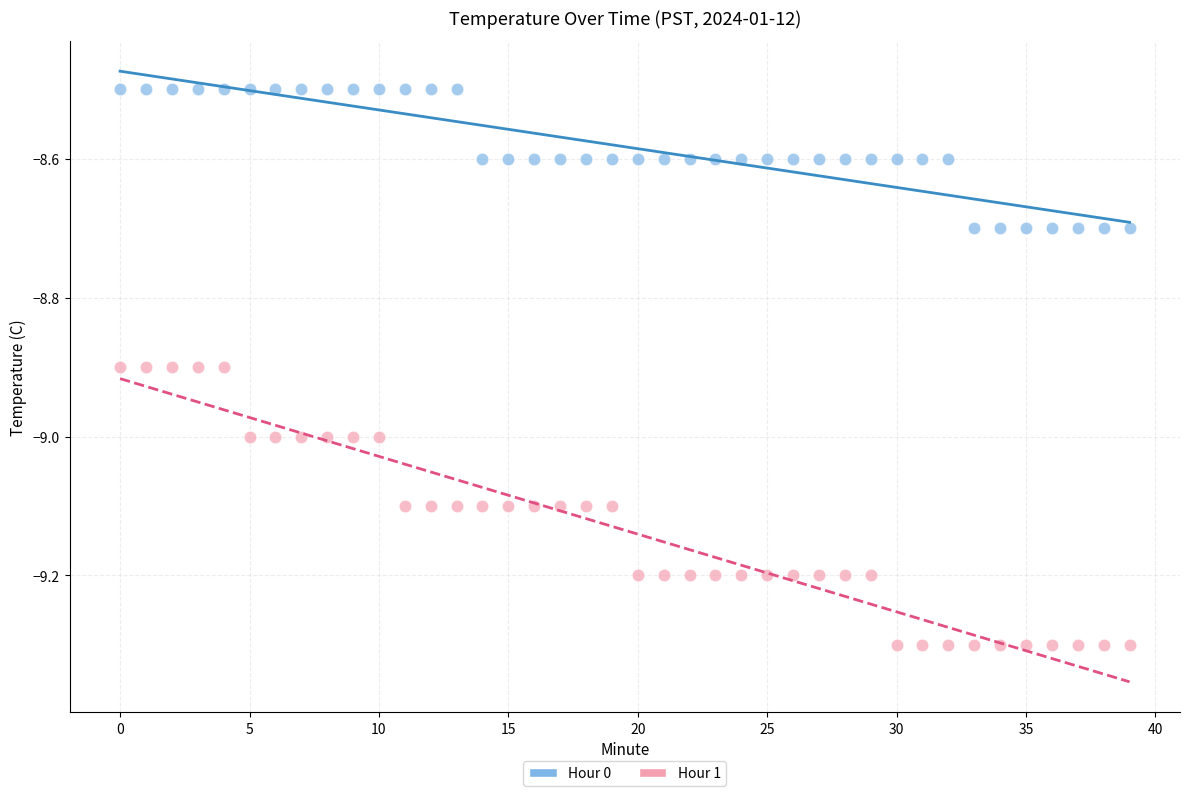

Which series reaches the minimum Y coordinate?

Hour 1